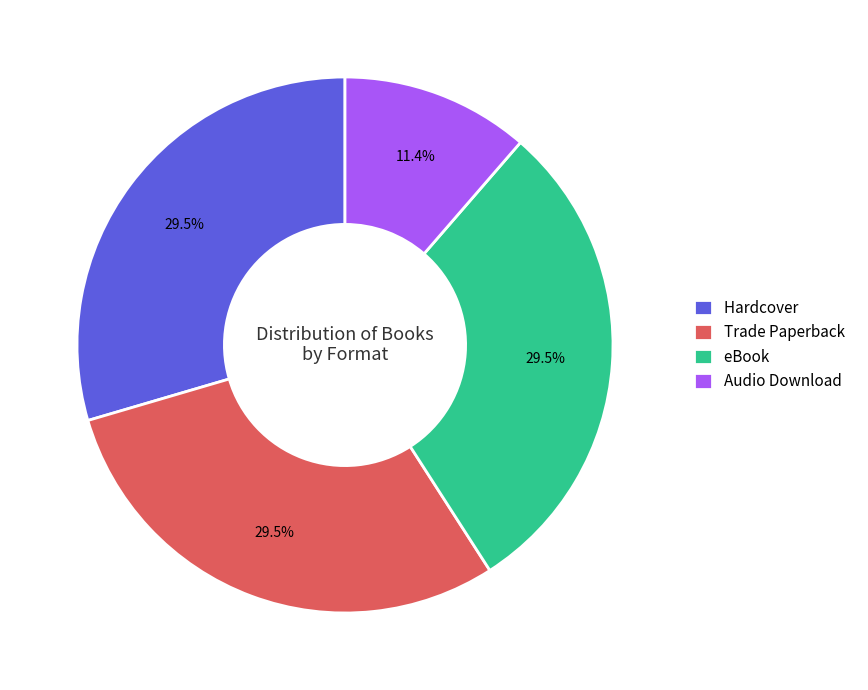

Approximately how many times larger is the value at eBook compared to Hardcover?

1.0